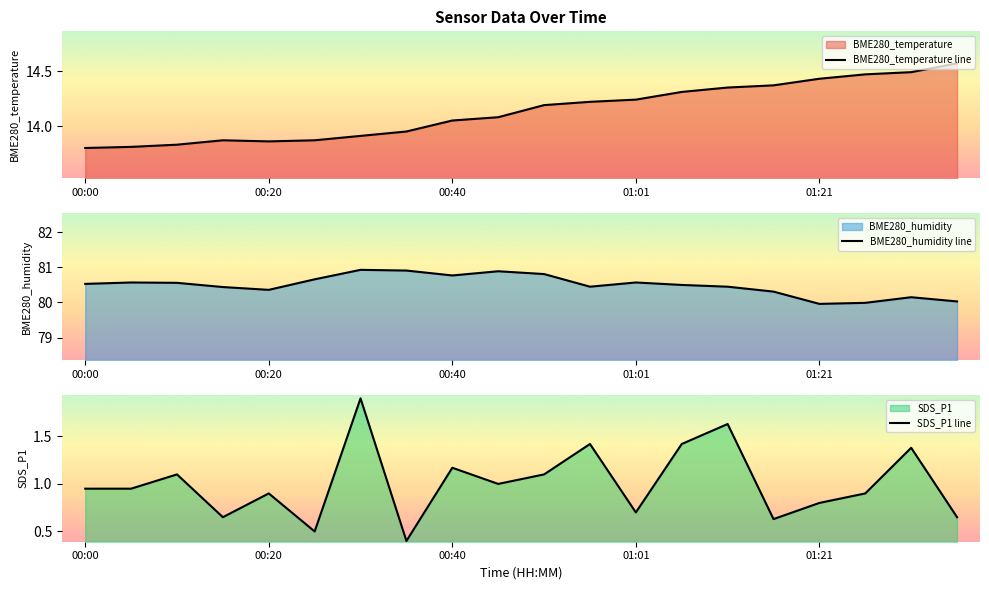

Where does the BME280_temperature line series first go above 14?

00:40